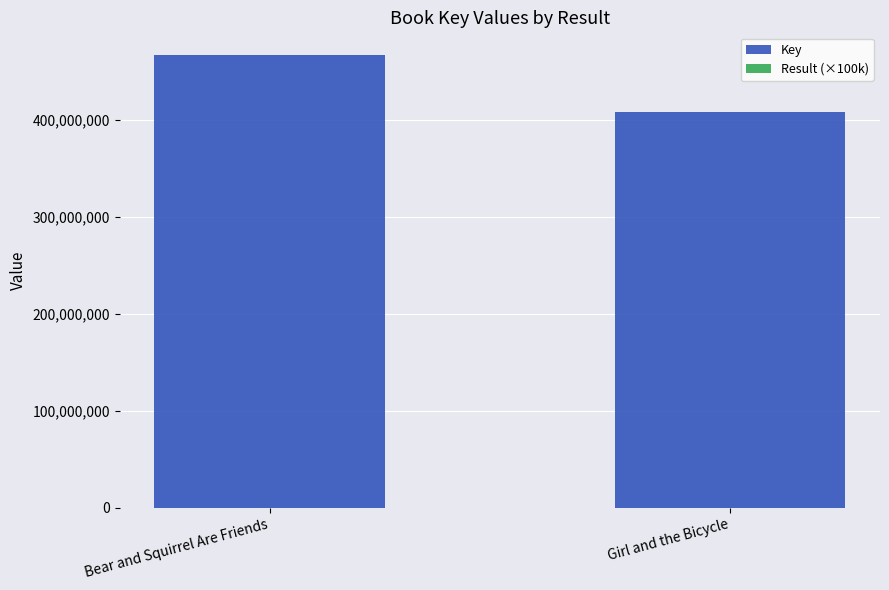

The Key series shows 408287826 at Girl and the Bicycle. True or false?

True